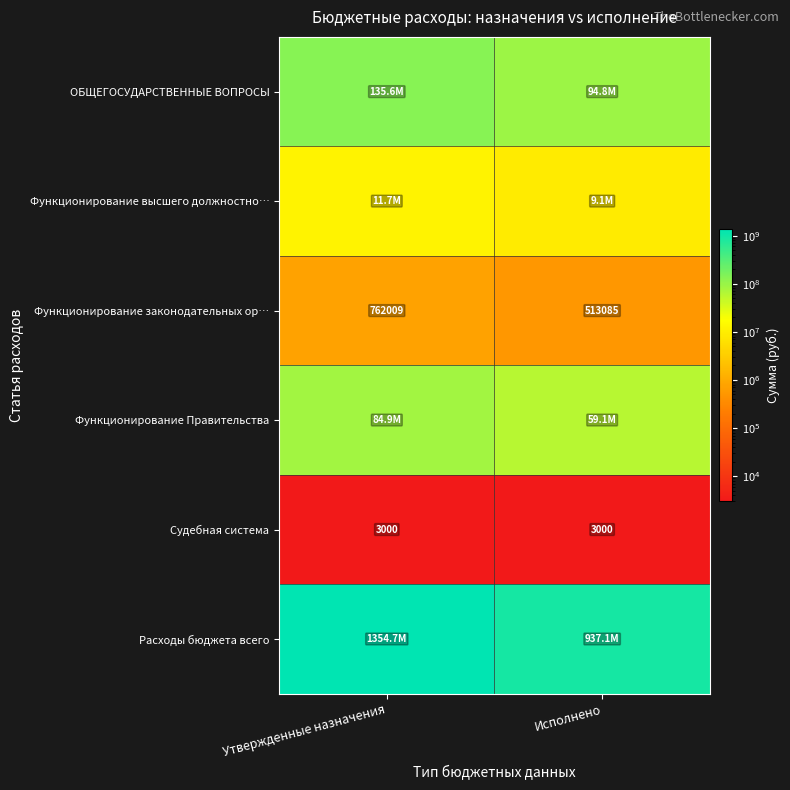

Is the value of Функционирование законодательных ор… at Исполнено greater than the value of Судебная система at Исполнено?

Yes